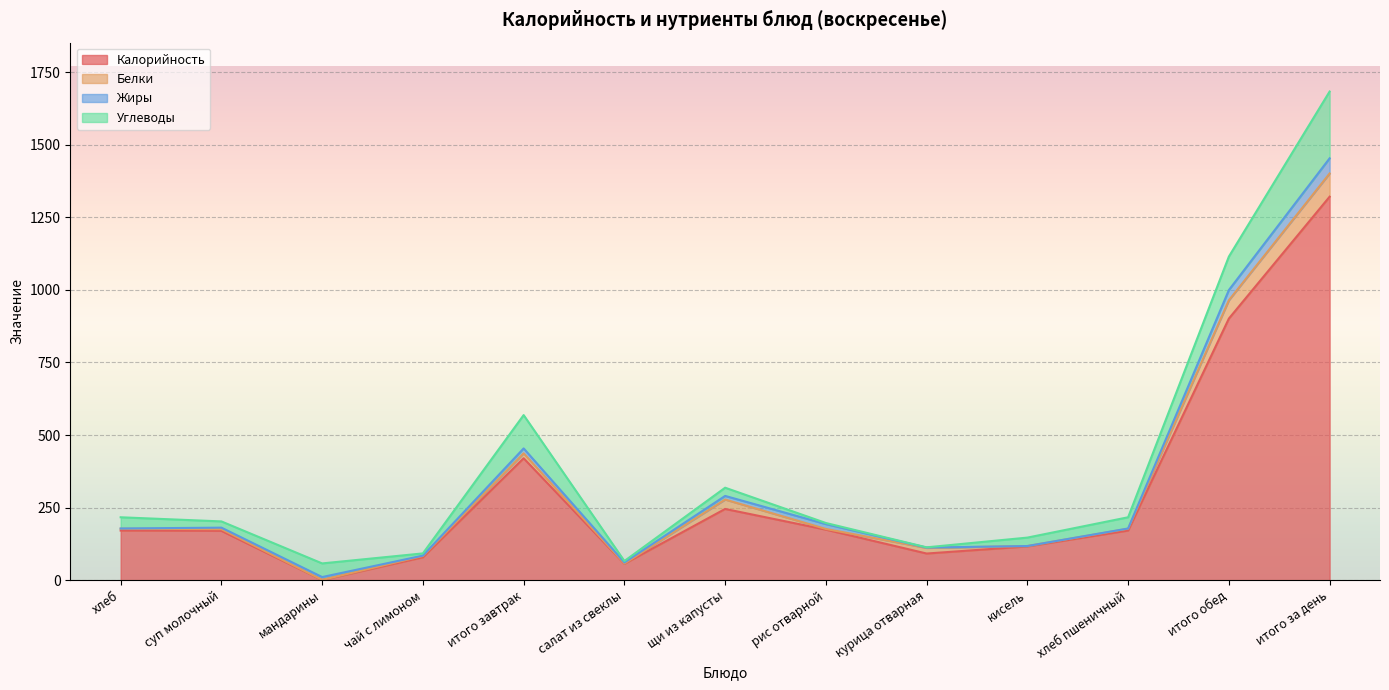

At how many categories does at least one series exceed 406?

3